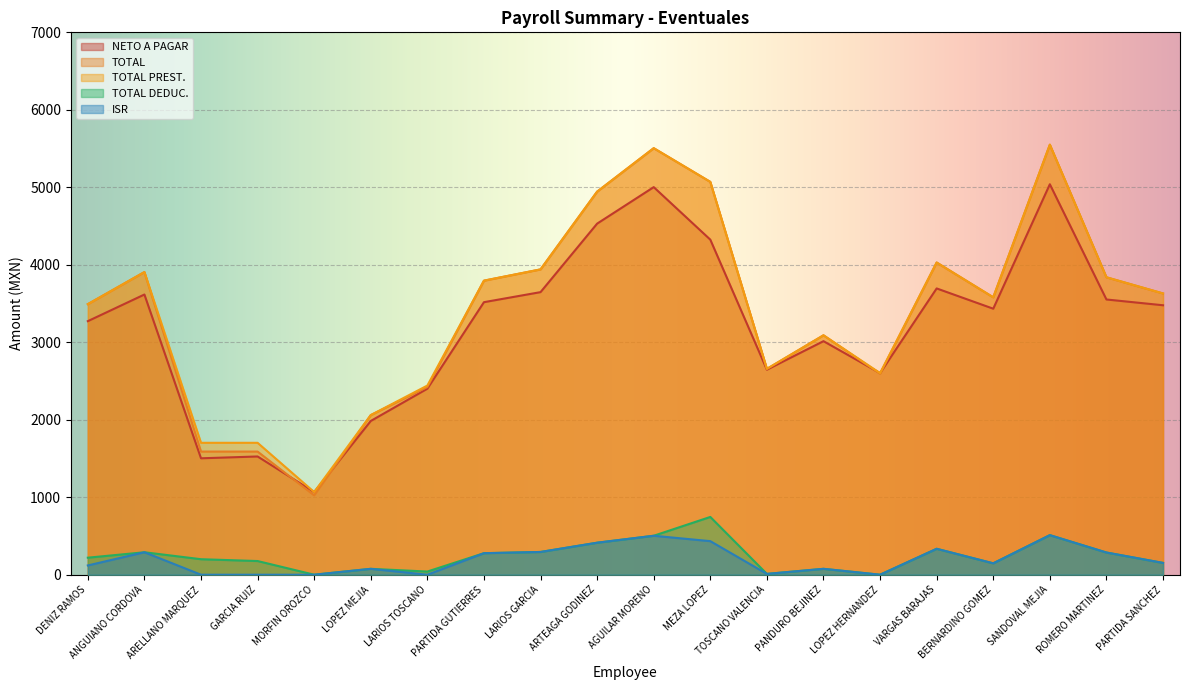

The value of TOTAL at LARIOS TOSCANO is 2422.0. True or false?

True